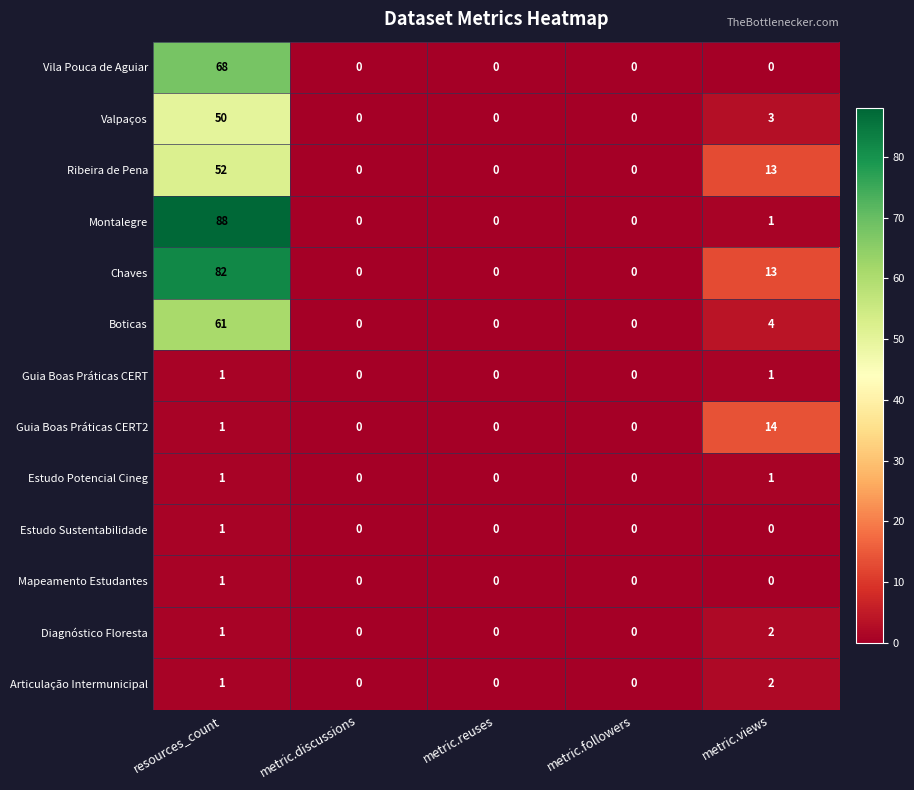

At which category is the sum across all series the highest?

resources_count